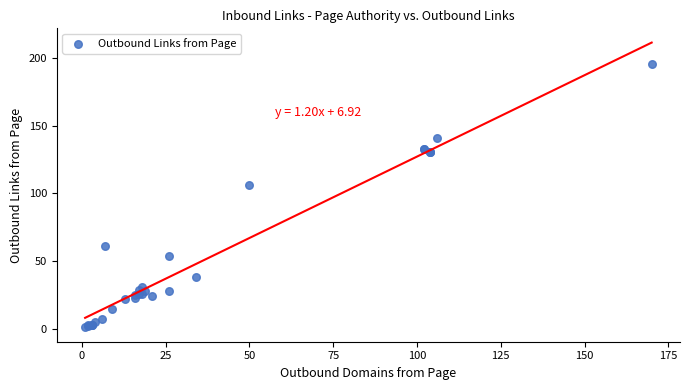

What Y value in the scatter plot is closest to 98?

106